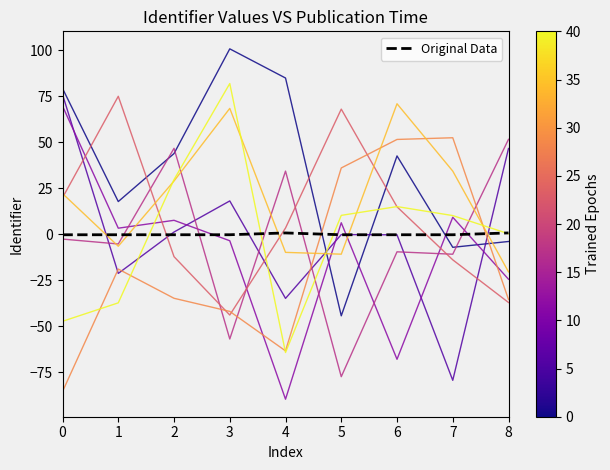

Which has a higher value, 8 or 6?

6